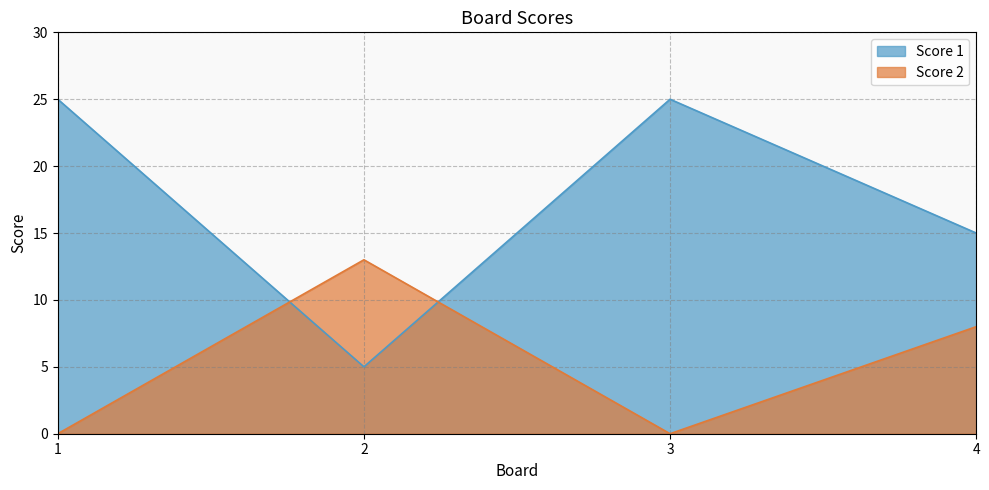

The Score 1 series shows 15 at 4. True or false?

True